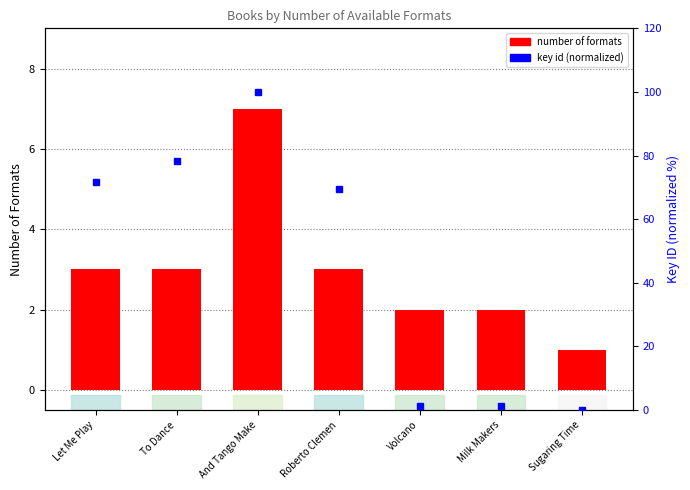

How many groups of bars are there?

7